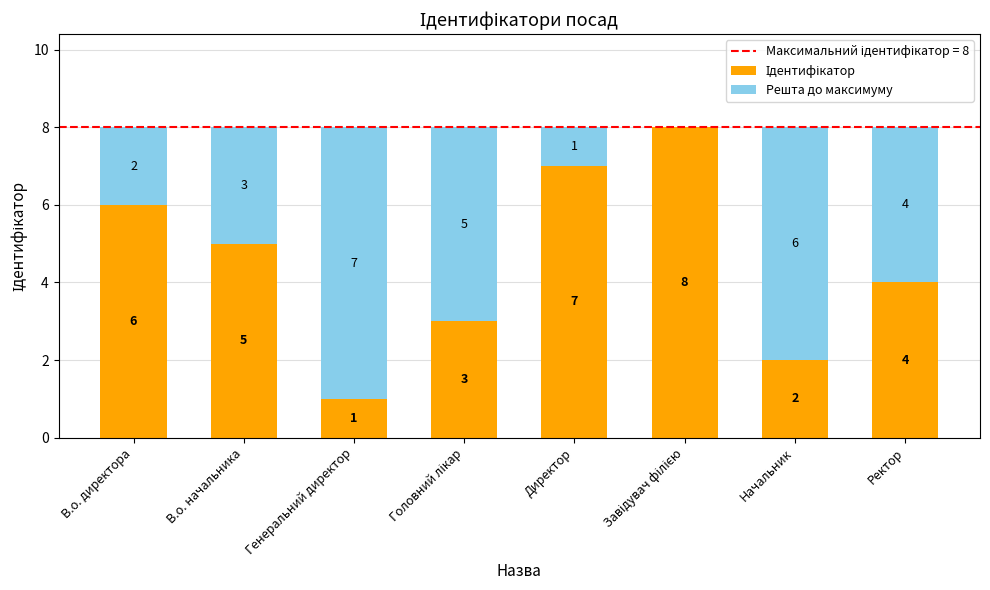

Are the bars horizontal?

No